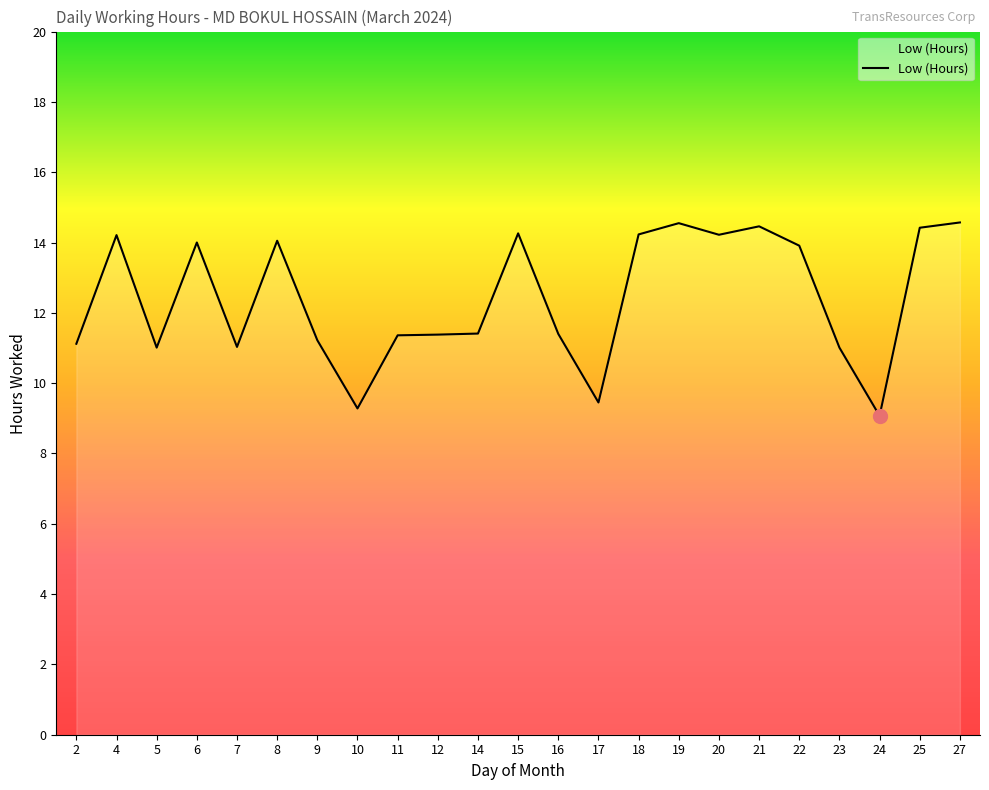

What is the smallest value displayed?

9.1